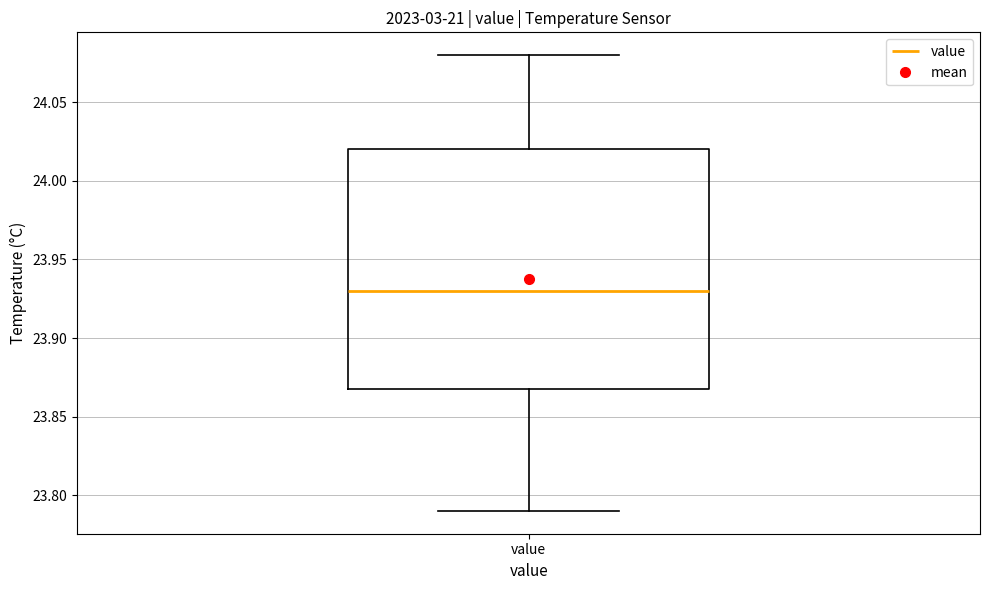

Where does the median line of the box for value sit on the y-axis? The values are not printed on the chart, so give them approximately, as read against the axis.

23.93